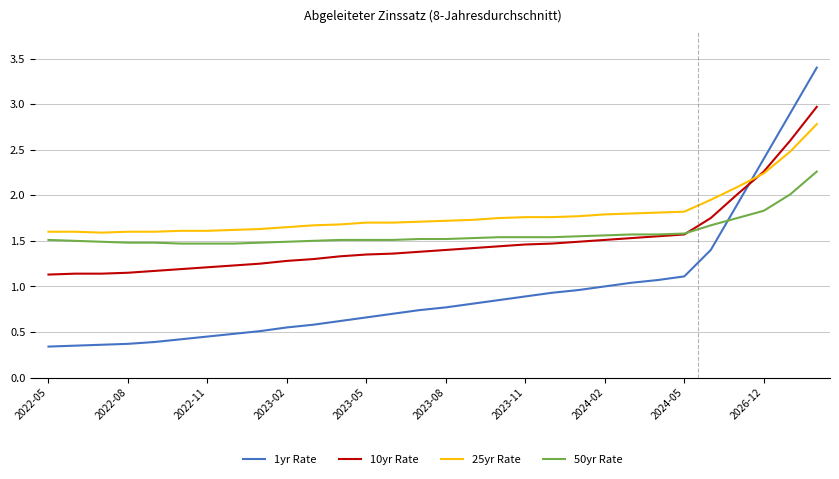

Which series has the widest spread of values?

1yr Rate